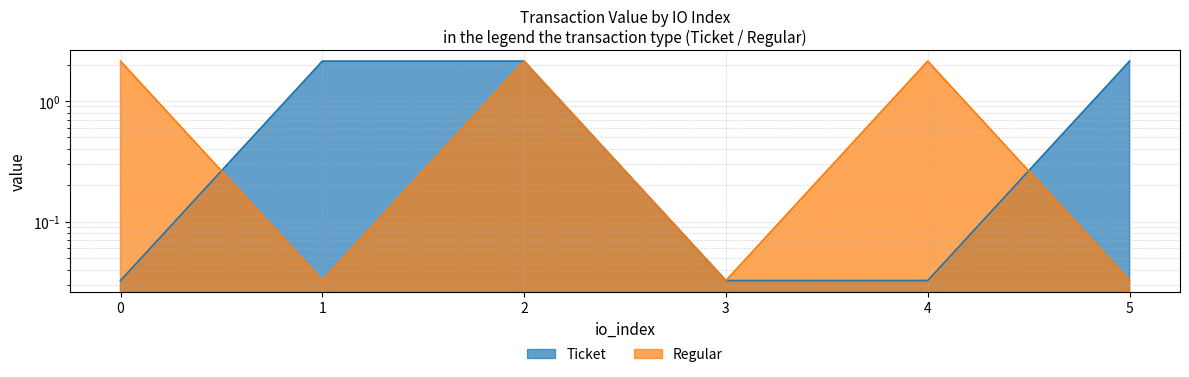

Reading right to left, transcribe all the data shown in this chart.

Ticket: 5=2.1	4=0.0	3=0.0	2=2.1	1=2.1	0=0.0
Regular: 5=0.0	4=2.1	3=0.0	2=2.1	1=0.0	0=2.1